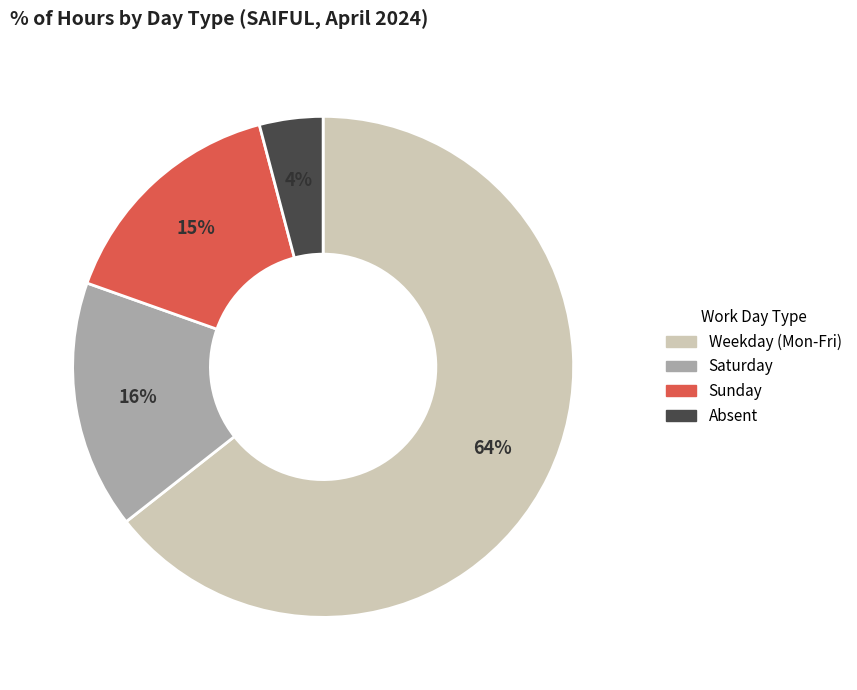

How many segments does this pie chart have?

4